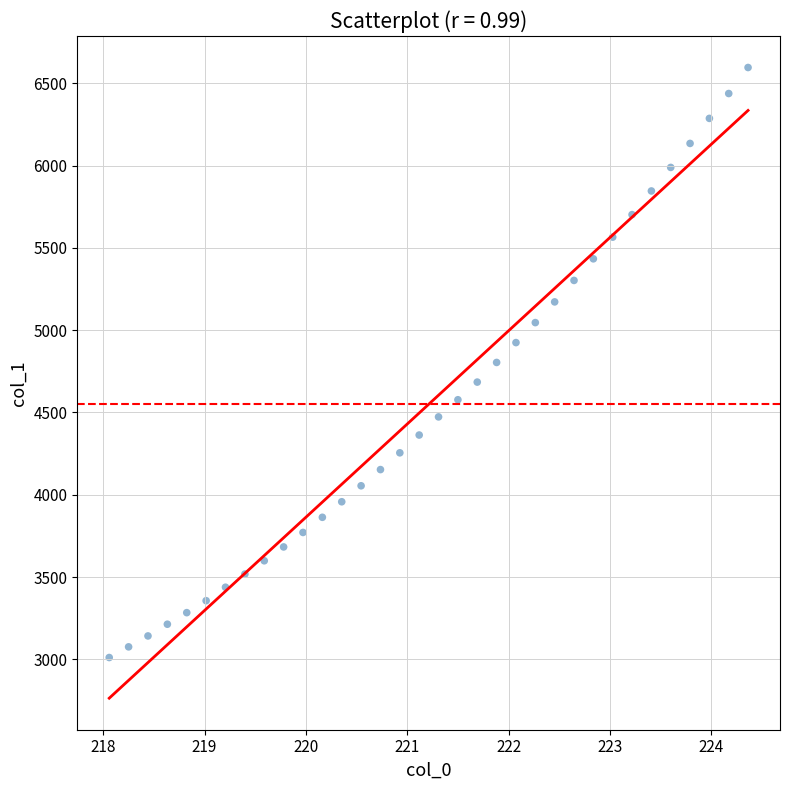

What is the range of X values (max minus min)?

6.3